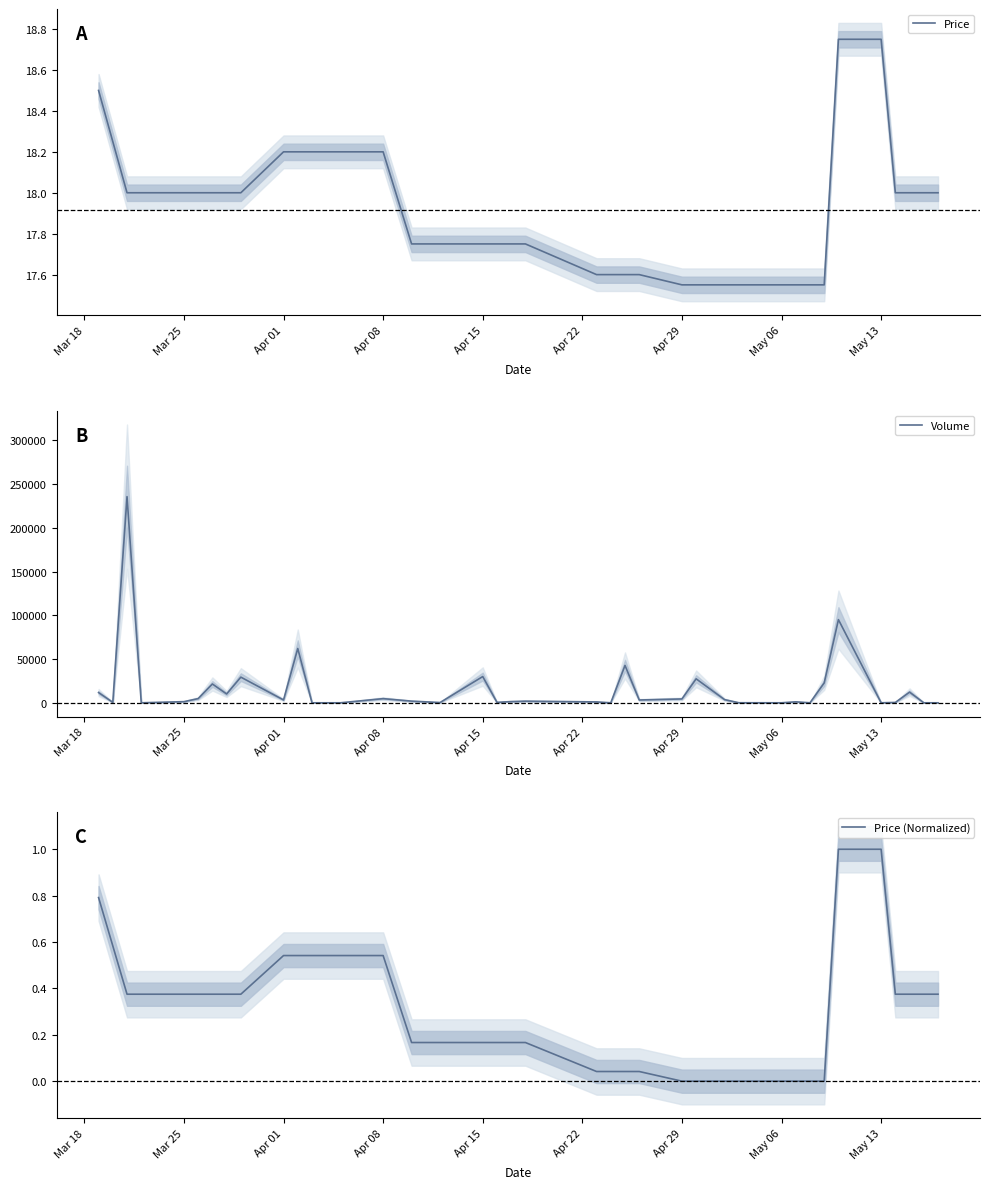

How many times do Volume and Price (Normalized) cross each other?

9